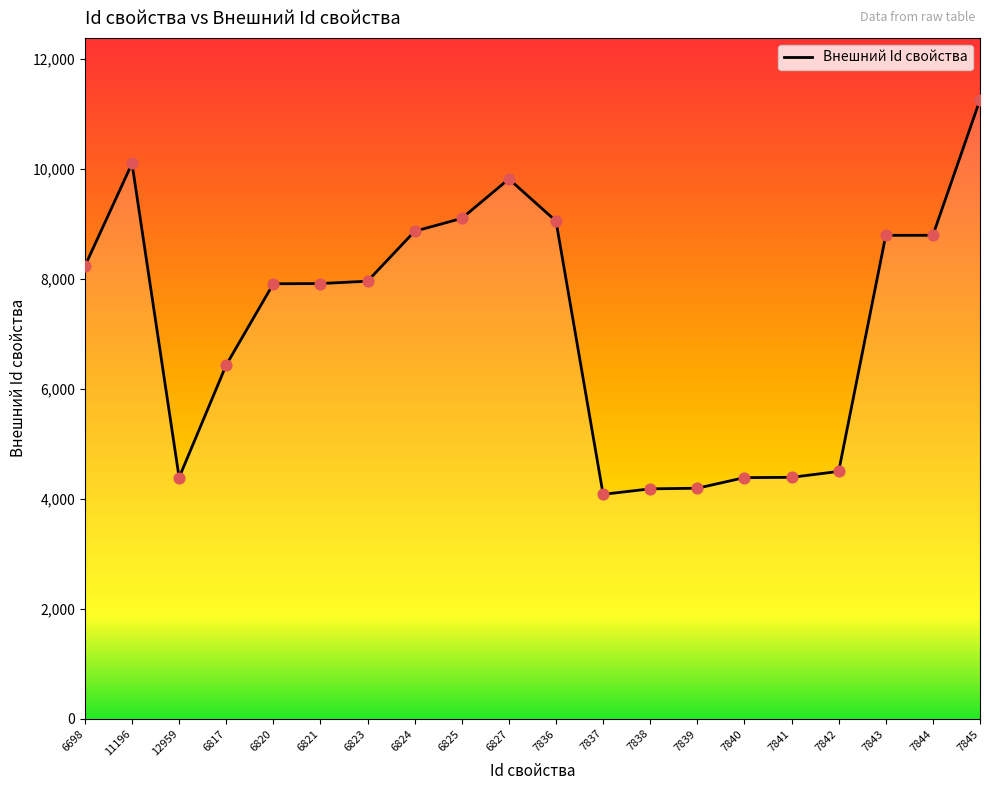

What is the change in value from 6824 to 7838?

-4683